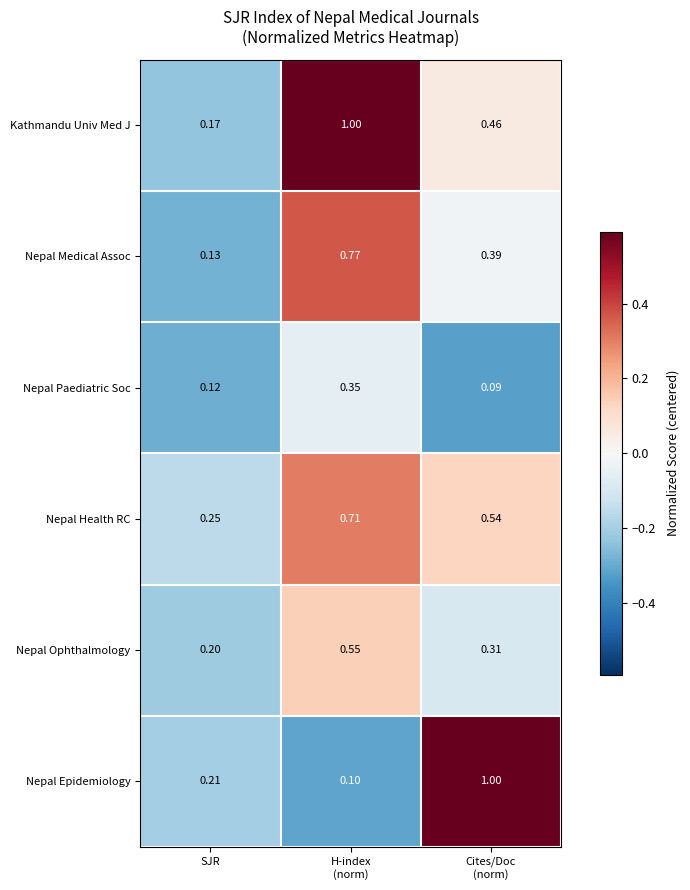

What is the total value across all series at Cites/Doc
(norm)?

2.8